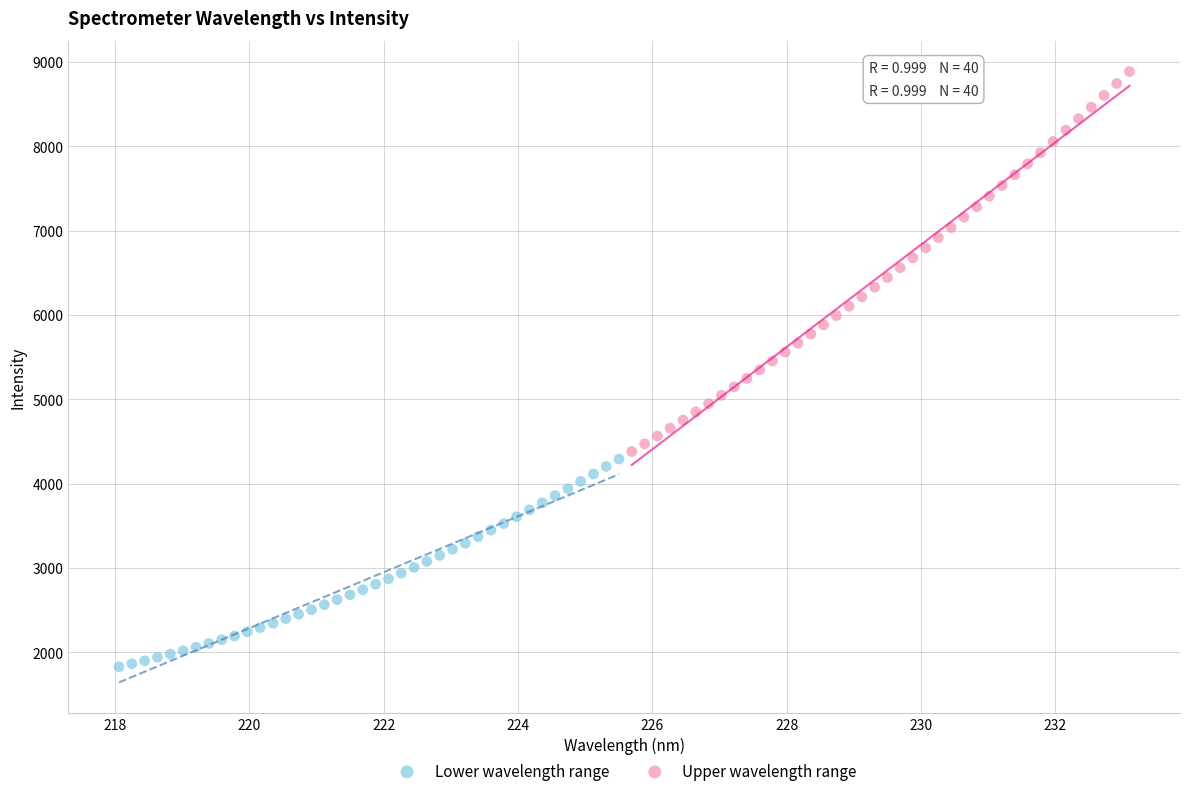

Which series has the widest spread of Y values?

Upper wavelength range